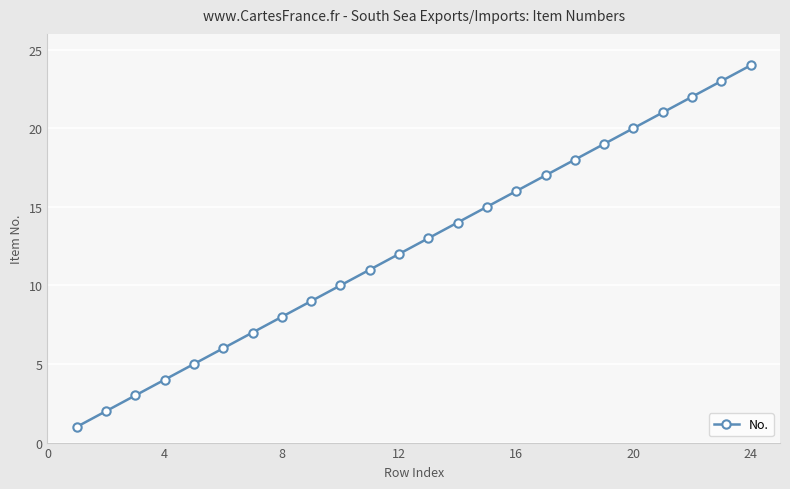

What is the sum of all values?

300